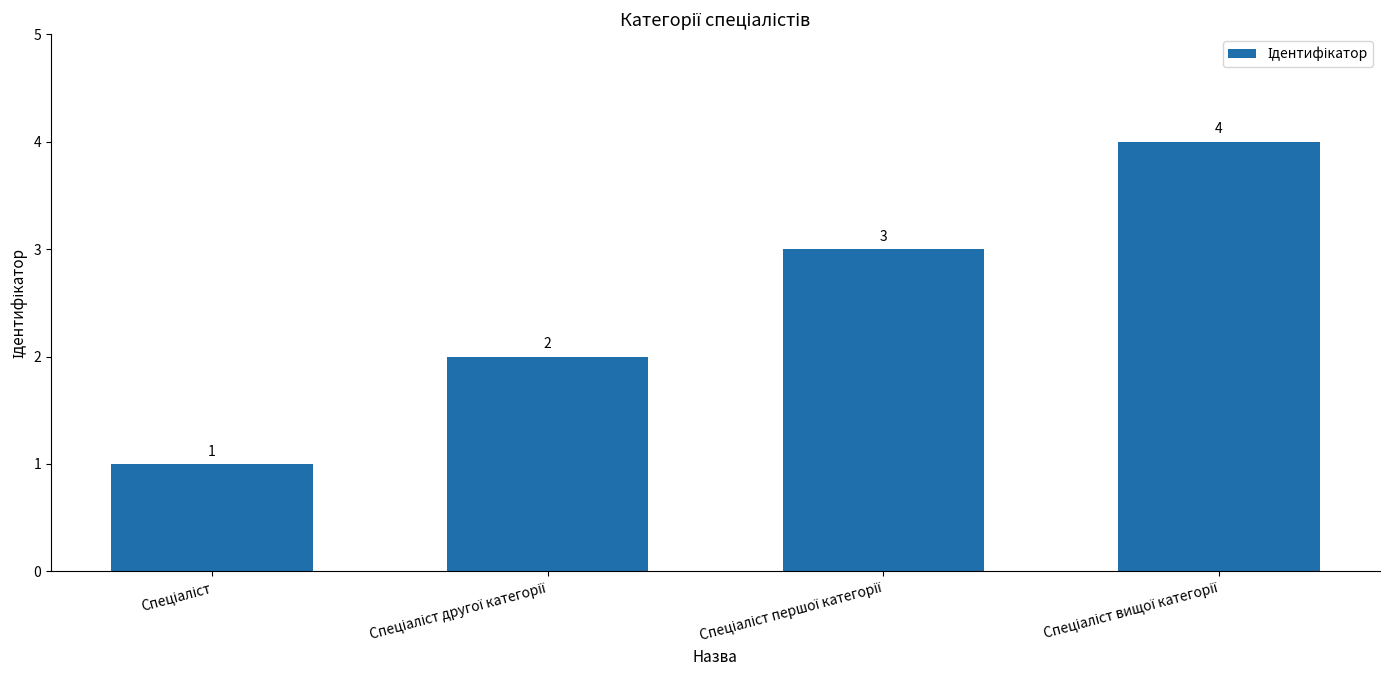

How many values are between 2 and 4?

3